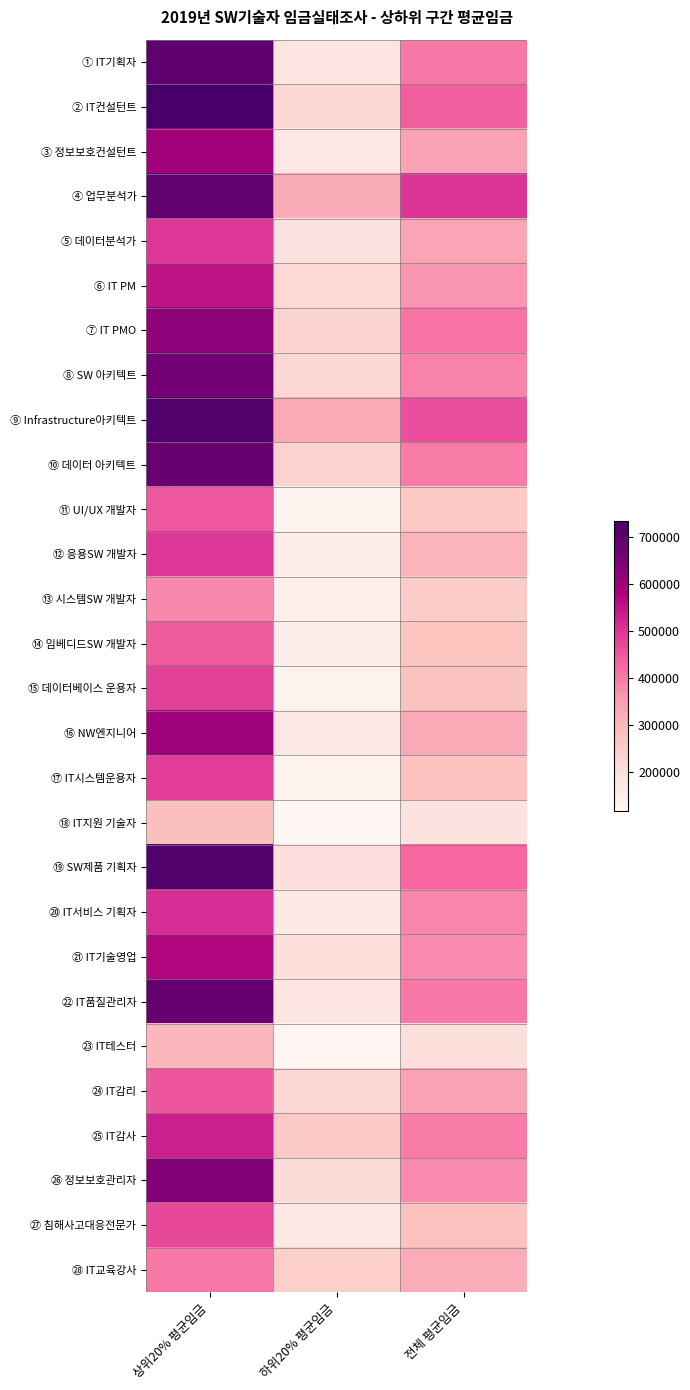

Reading right to left, extract all data points from this chart.

① IT기획자: 전체 평균임금=403081	하위20% 평균임금=176595	상위20% 평균임금=696086
② IT컨설턴트: 전체 평균임금=437900	하위20% 평균임금=220010	상위20% 평균임금=732676
③ 정보보호컨설턴트: 전체 평균임금=340978	하위20% 평균임금=168674	상위20% 평균임금=594088
④ 업무분석가: 전체 평균임금=501090	하위20% 평균임금=324405	상위20% 평균임금=694153
⑤ 데이터분석가: 전체 평균임금=335799	하위20% 평균임금=192256	상위20% 평균임금=498259
⑥ IT PM: 전체 평균임금=362780	하위20% 평균임금=214688	상위20% 평균임금=551381
⑦ IT PMO: 전체 평균임금=410270	하위20% 평균임금=229188	상위20% 평균임금=624097
⑧ SW 아키텍트: 전체 평균임금=389104	하위20% 평균임금=220058	상위20% 평균임금=665462
⑨ Infrastructure아키텍트: 전체 평균임금=461684	하위20% 평균임금=328553	상위20% 평균임금=716250
⑩ 데이터 아키텍트: 전체 평균임금=399985	하위20% 평균임금=234831	상위20% 평균임금=680255
⑪ UI/UX 개발자: 전체 평균임금=258696	하위20% 평균임금=132295	상위20% 평균임금=449994
⑫ 응용SW 개발자: 전체 평균임금=305985	하위20% 평균임금=153431	상위20% 평균임금=497210
⑬ 시스템SW 개발자: 전체 평균임금=247970	하위20% 평균임금=144810	상위20% 평균임금=377901
⑭ 임베디드SW 개발자: 전체 평균임금=271214	하위20% 평균임금=152689	상위20% 평균임금=443963
⑮ 데이터베이스 운용자: 전체 평균임금=274324	하위20% 평균임금=132616	상위20% 평균임금=480827
⑯ NW엔지니어: 전체 평균임금=327598	하위20% 평균임금=170390	상위20% 평균임금=601182
⑰ IT시스템운용자: 전체 평균임금=278605	하위20% 평균임금=132752	상위20% 평균임금=489360
⑱ IT지원 기술자: 전체 평균임금=183743	하위20% 평균임금=118192	상위20% 평균임금=282491
⑲ SW제품 기획자: 전체 평균임금=426419	하위20% 평균임금=197135	상위20% 평균임금=717052
⑳ IT서비스 기획자: 전체 평균임금=383295	하위20% 평균임금=163294	상위20% 평균임금=513856
㉑ IT기술영업: 전체 평균임금=376746	하위20% 평균임금=197890	상위20% 평균임금=573050
㉒ IT품질관리자: 전체 평균임금=402554	하위20% 평균임금=177729	상위20% 평균임금=685771
㉓ IT테스터: 전체 평균임금=198611	하위20% 평균임금=121127	상위20% 평균임금=298593
㉔ IT감리: 전체 평균임금=340109	하위20% 평균임금=221194	상위20% 평균임금=452490
㉕ IT감사: 전체 평균임금=398085	하위20% 평균임금=255538	상위20% 평균임금=531151
㉖ 정보보호관리자: 전체 평균임금=376529	하위20% 평균임금=204995	상위20% 평균임금=642869
㉗ 침해사고대응전문가: 전체 평균임금=278202	하위20% 평균임금=166557	상위20% 평균임금=473207
㉘ IT교육강사: 전체 평균임금=321017	하위20% 평균임금=242229	상위20% 평균임금=403656